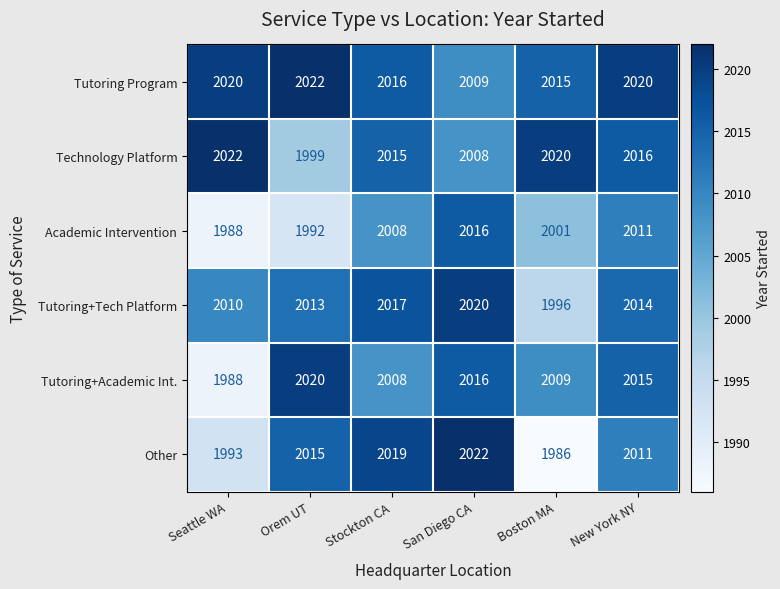

What is the spread (max minus min) of values at New York NY?

9